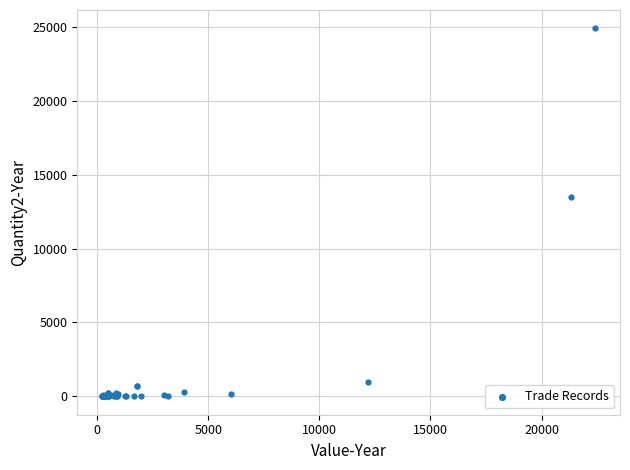

What Y value in the scatter plot is closest to 12452?

13500